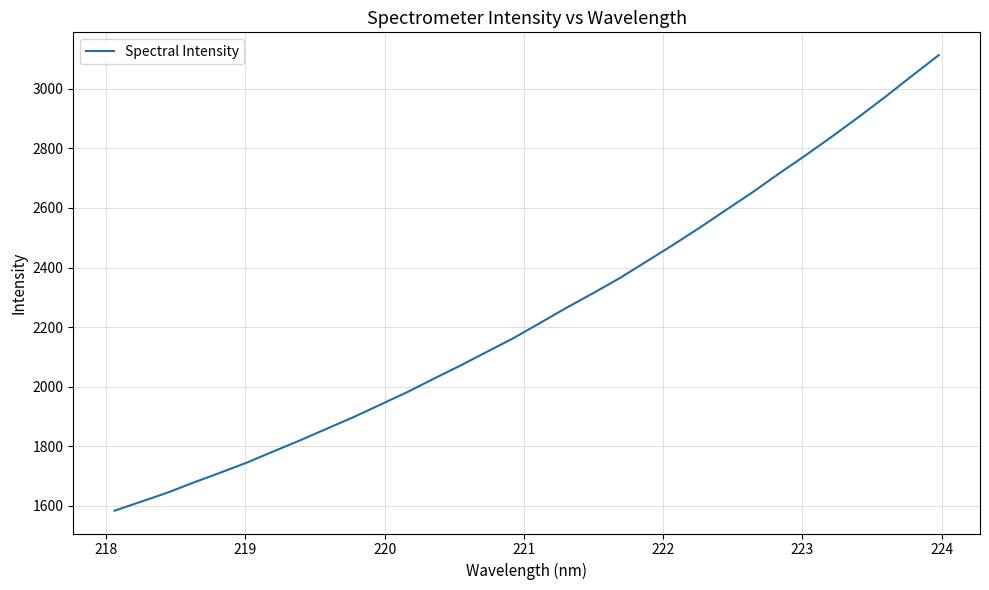

What is the difference between the maximum and minimum values?

1530.5